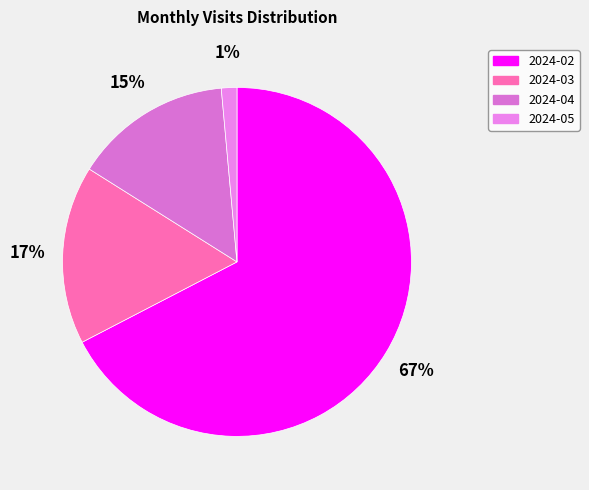

The 2024-05 slice represents 1% of the pie. True or false?

True